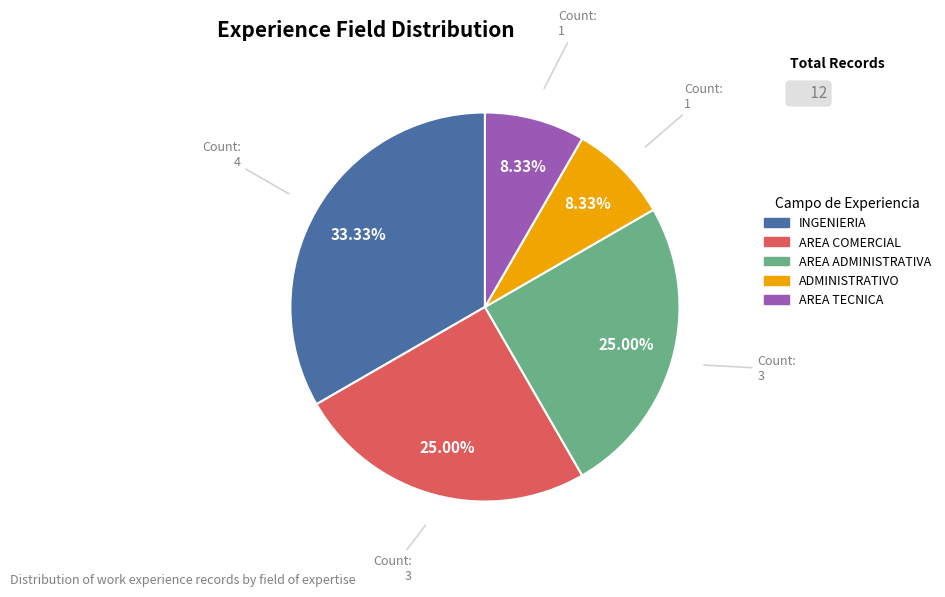

Combined, do AREA COMERCIAL and INGENIERIA account for over 50%?

Yes